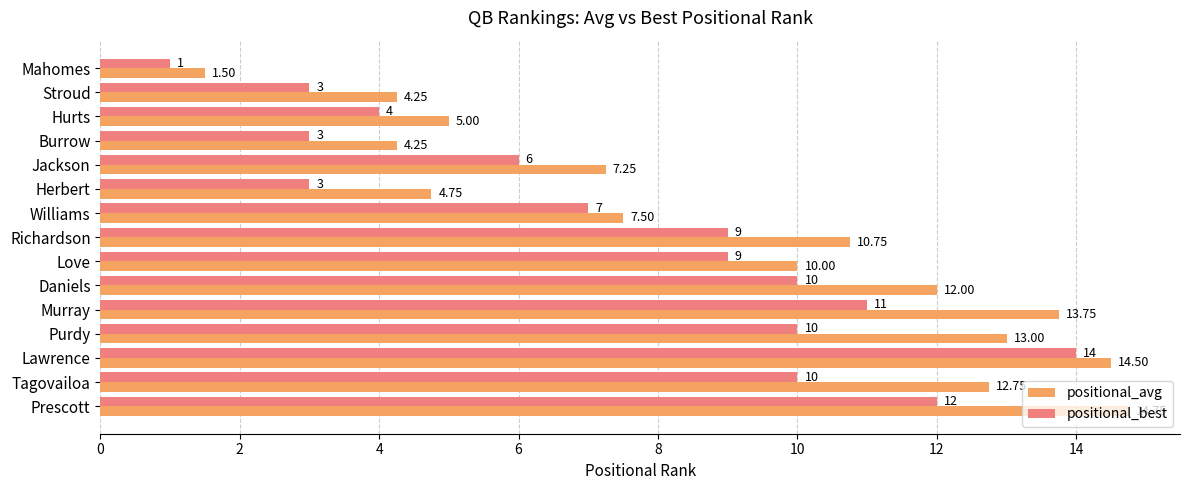

At which category is the sum across all series the highest?

Lawrence